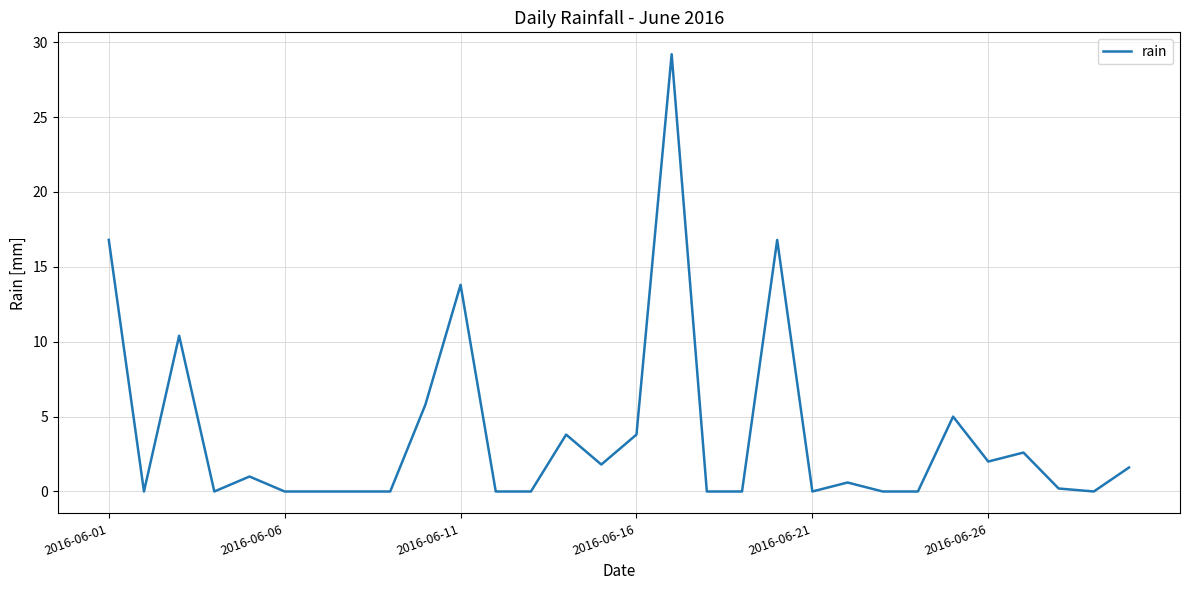

Reading left to right, transcribe all the data shown in this chart.

16.8	0.0	10.4	0.0	1.0	0.0	0.0	0.0	0.0	5.8	13.8	0.0	0.0	3.8	1.8	3.8	29.2	0.0	0.0	16.8	0.0	0.6	0.0	0.0	5.0	2.0	2.6	0.2	0.0	1.6